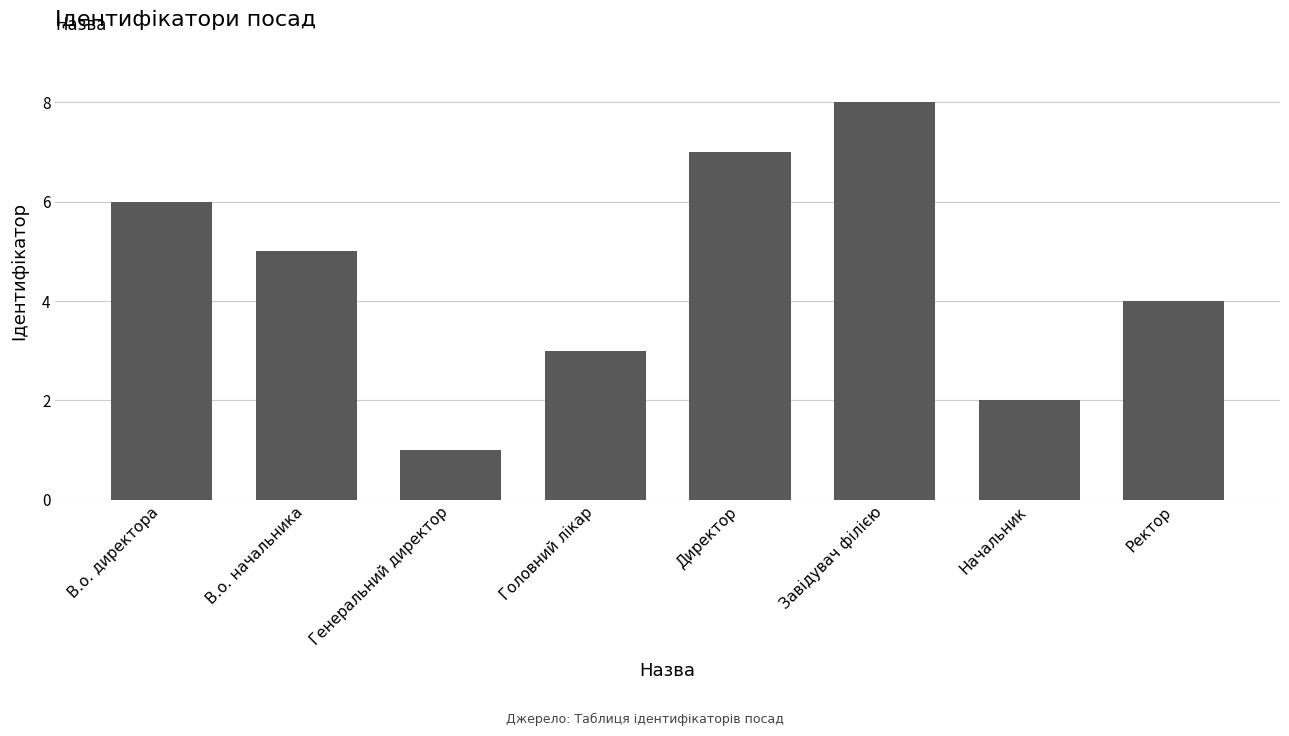

Count the number of data series in this chart.

1